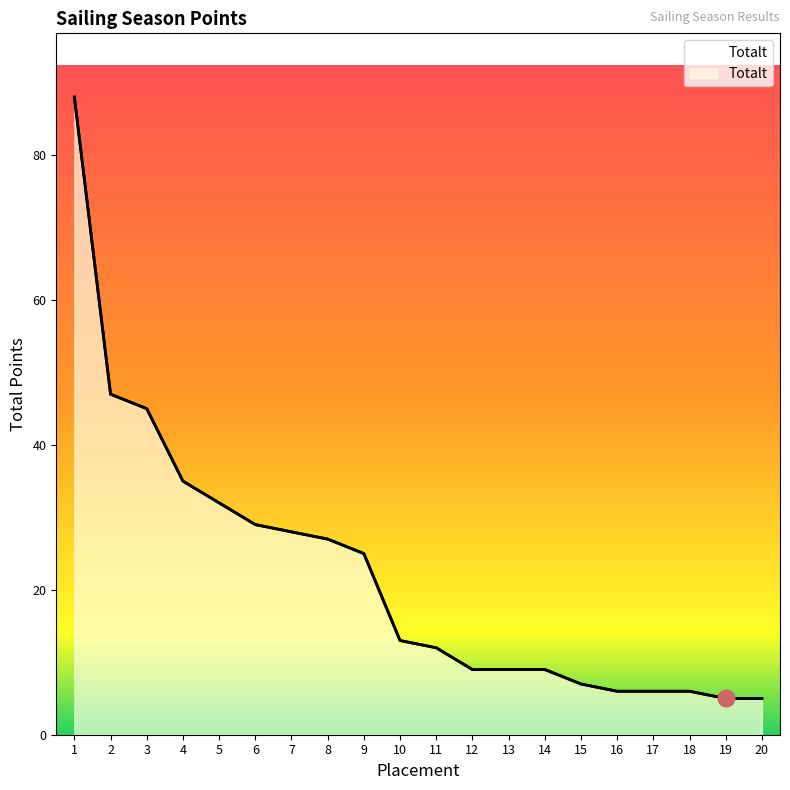

What value does the data have at 12, to the nearest 5?

10